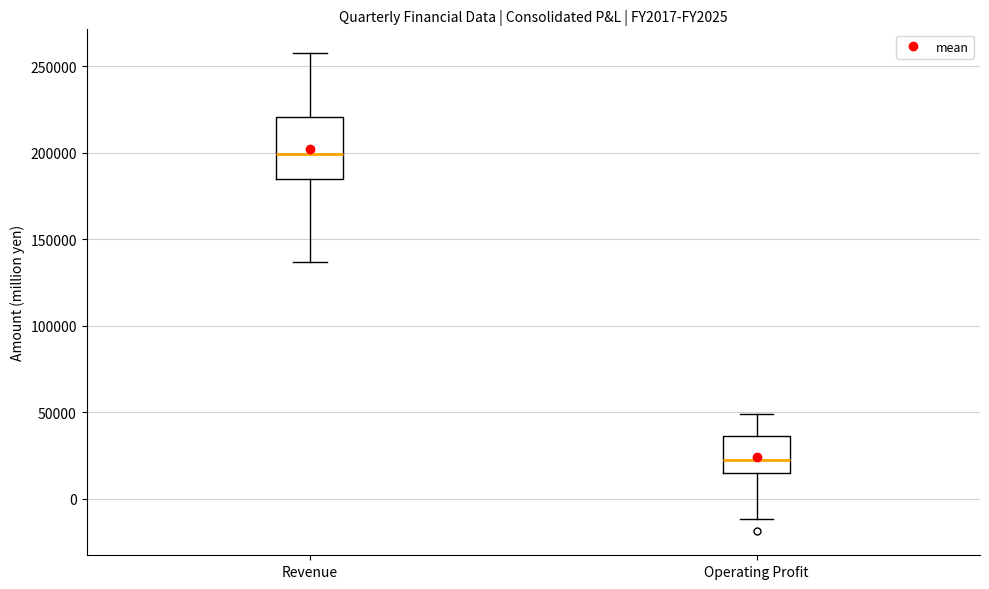

Reading left to right, transcribe this box plot: for each box, give where its median line is, the range the box spans, and where its two whiskers end, as read against the y-axis. The values are not printed on the chart, so give them approximately, as read against the axis.

Revenue: median 200000, box 185000 to 220000, whiskers 135000 to 260000
Operating Profit: median 25000, box 15000 to 35000, whiskers -10000 to 50000